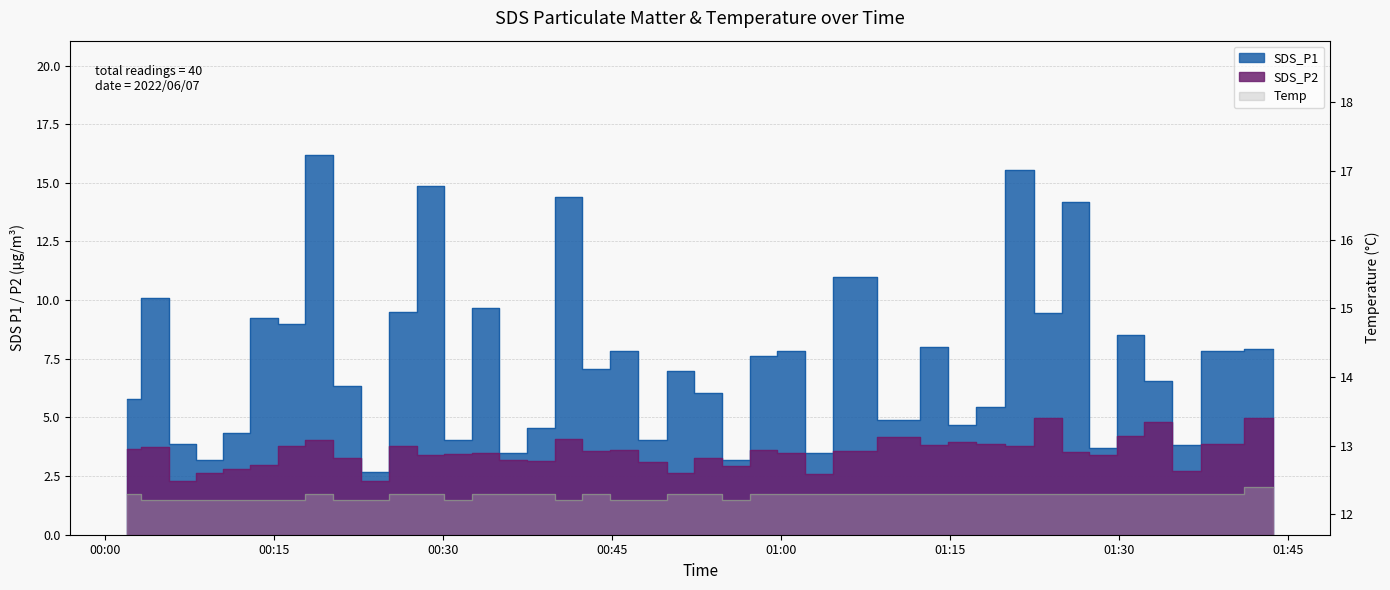

The value of SDS_P1 at 15 is 1.1. True or false?

False